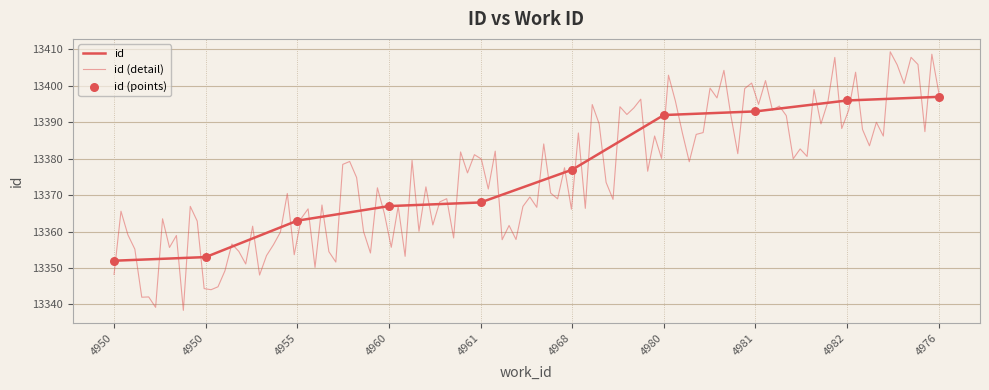

Approximately how many times larger is the value at 4955 compared to 4950?

1.0